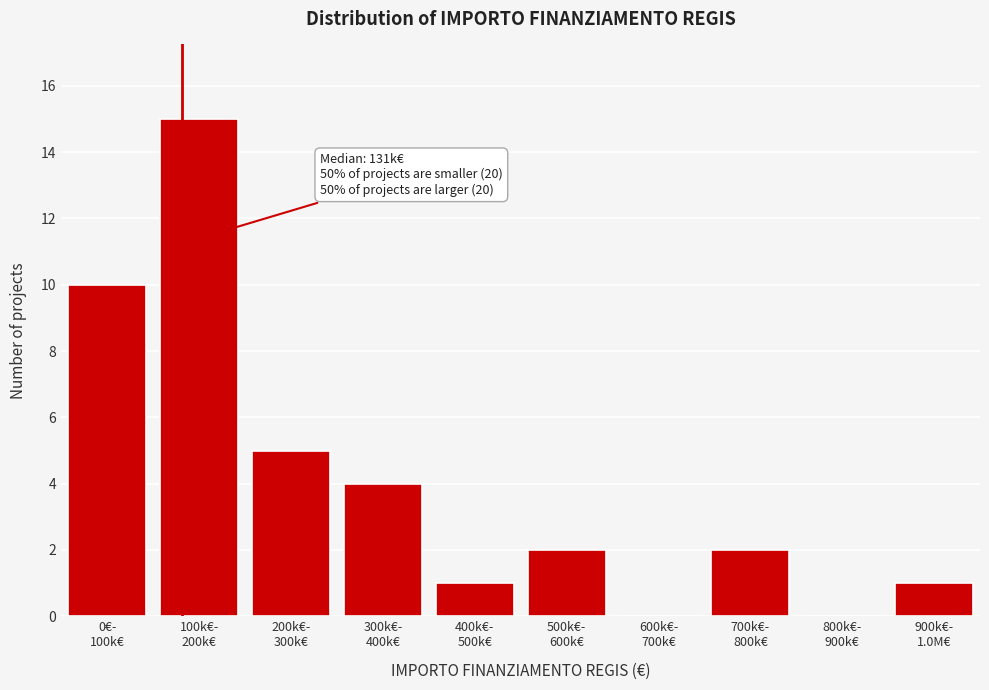

What is the sum of all values?

40